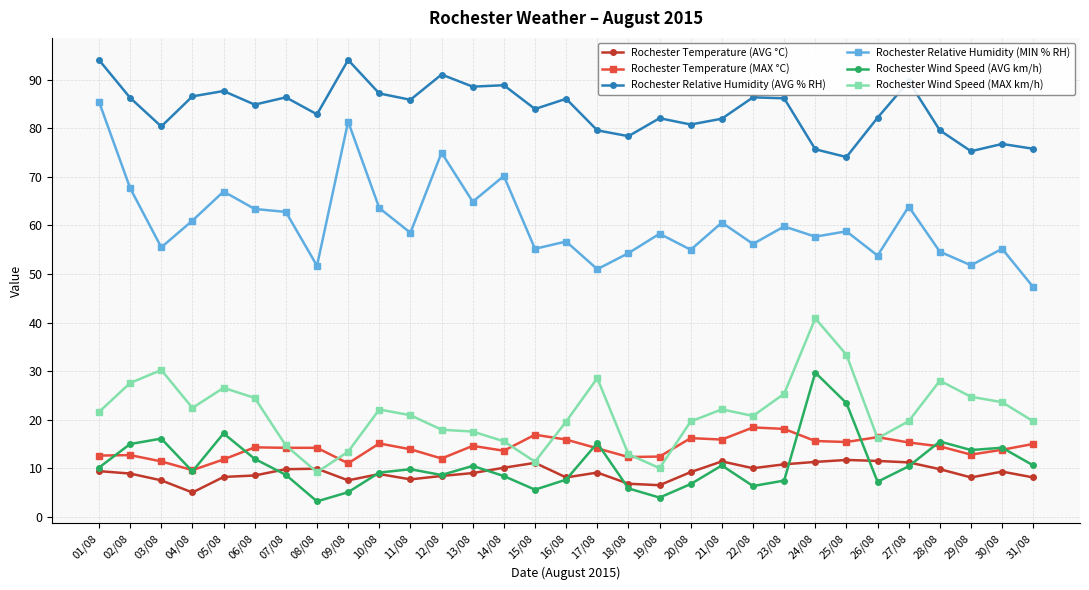

True or false: Rochester Temperature (MAX °C) and Rochester Relative Humidity (MIN % RH) cross at least once.

False